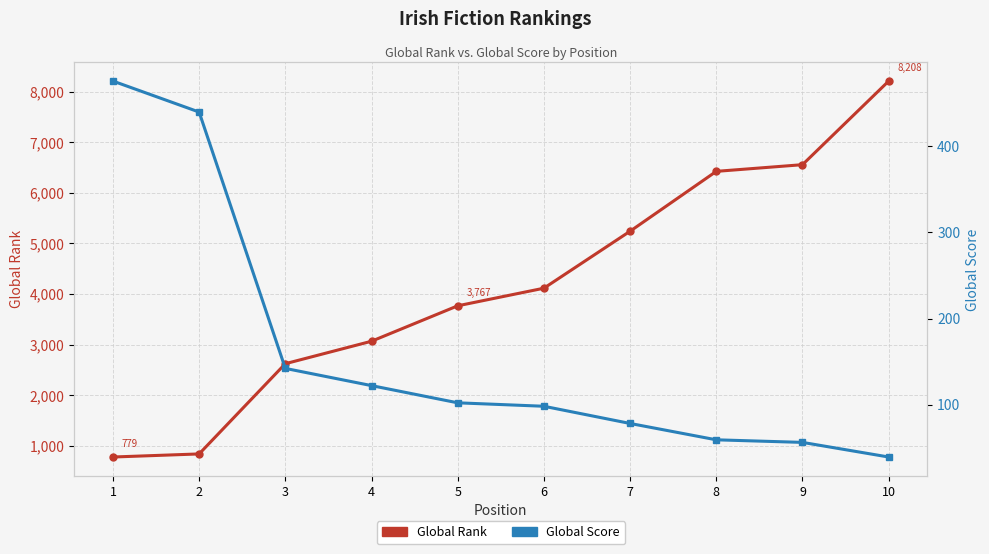

True or false: Global Rank and Global Score intersect in this chart.

False